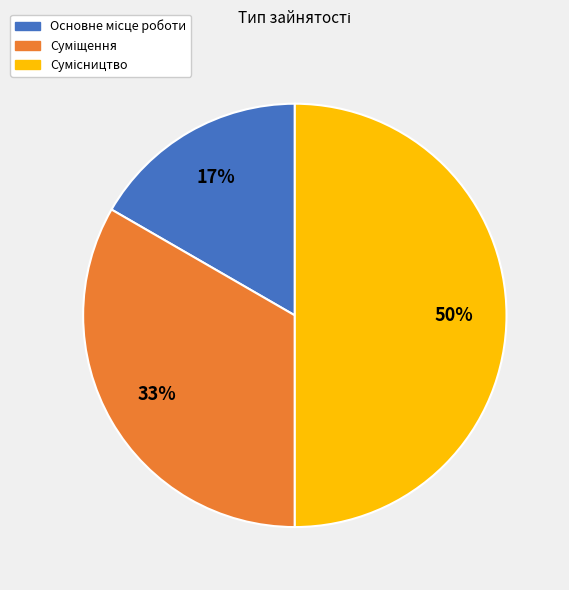

How many segments does this pie chart have?

3